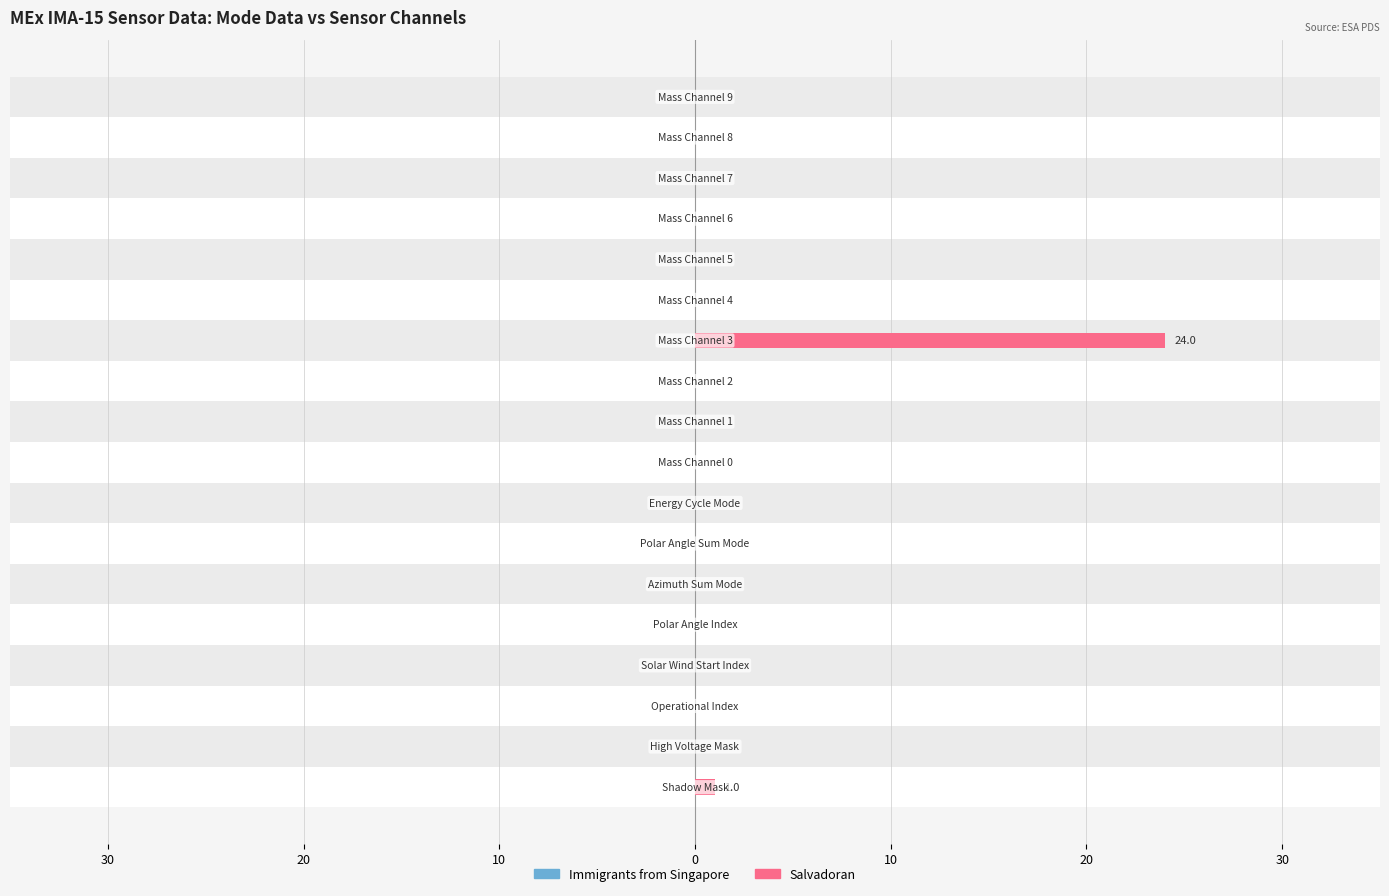

Does the chart contain stacked bars?

No